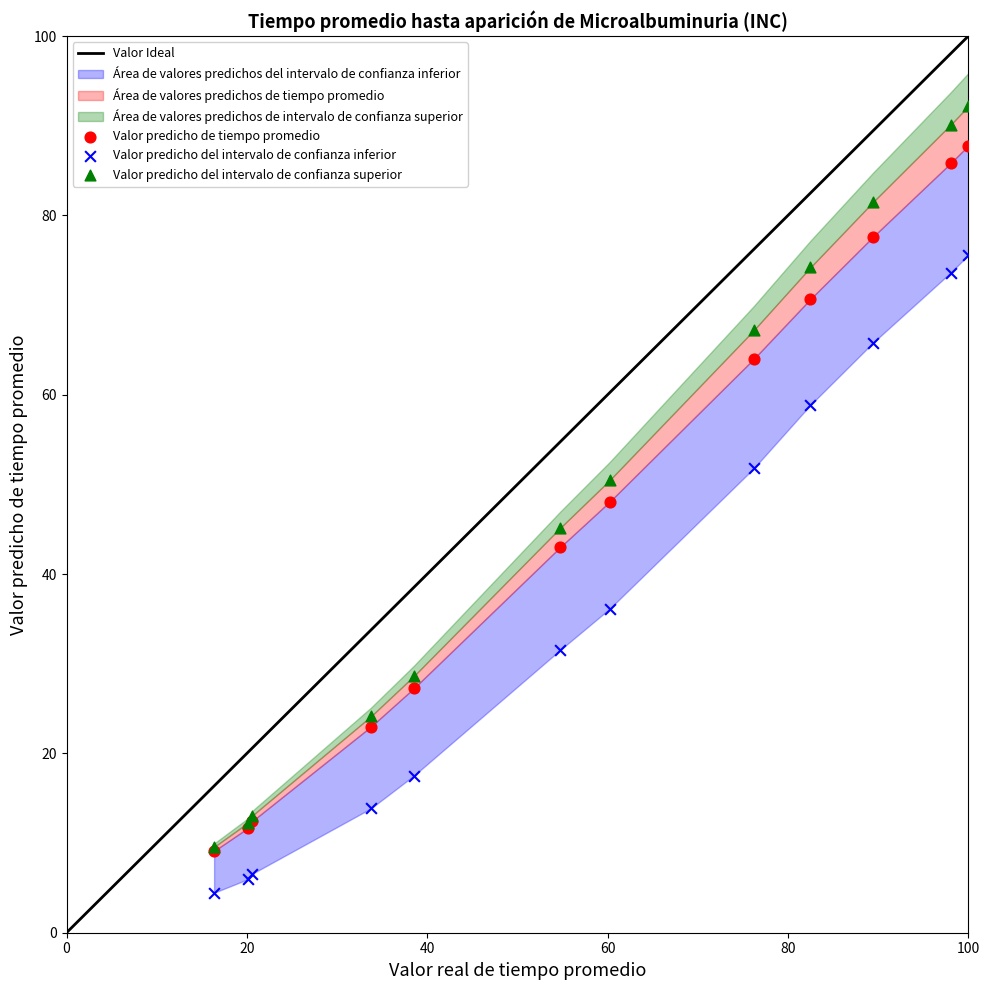

Which series reaches the minimum Y coordinate?

Valor predicho del intervalo de confianza inferior